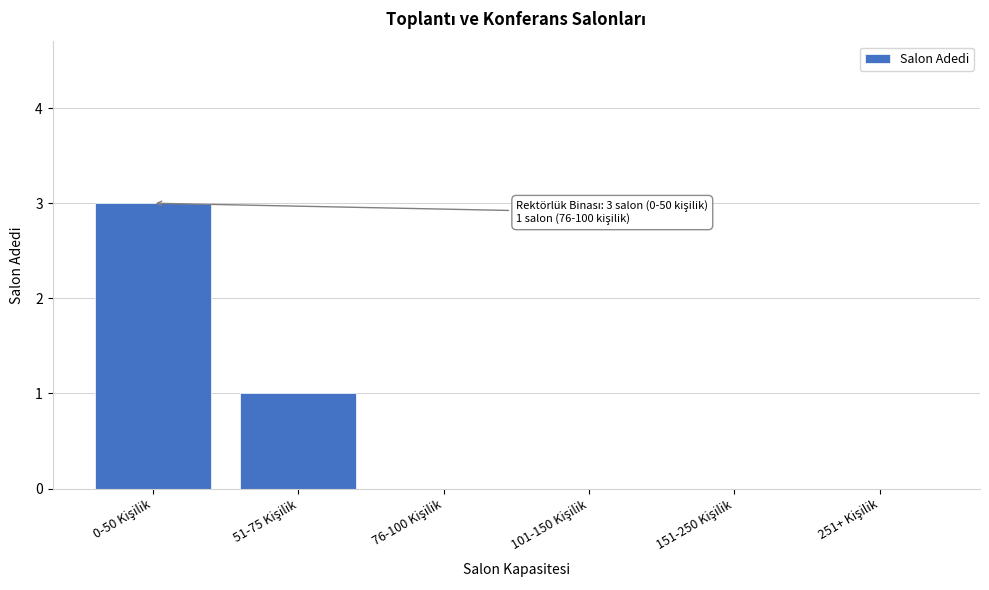

What is the sum of all values?

4